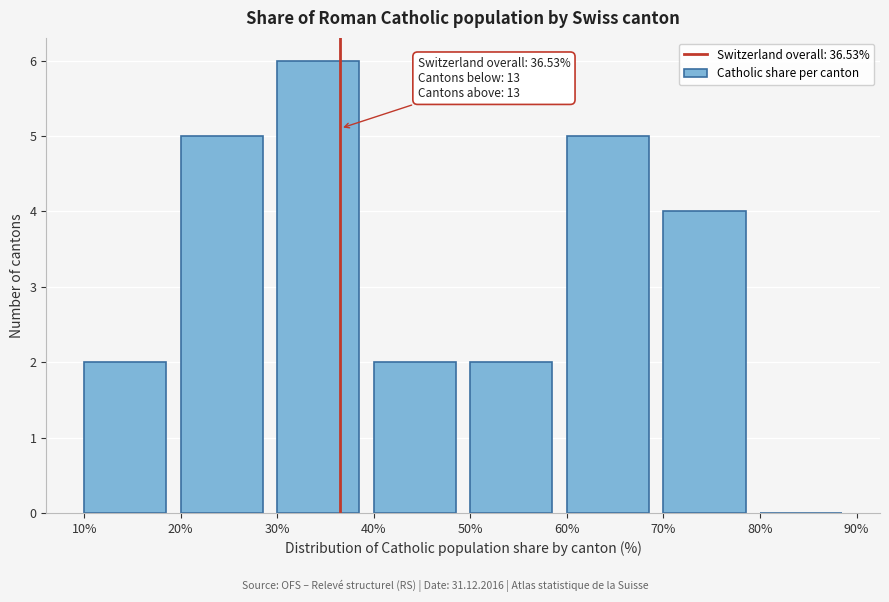

Which range on the x-axis has the tallest bar?

30% to 40%